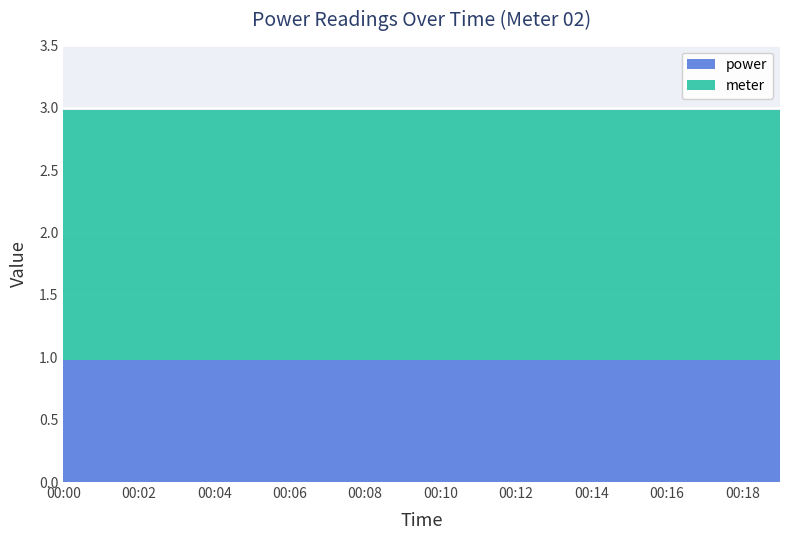

At which label does power reach its minimum?

00:00